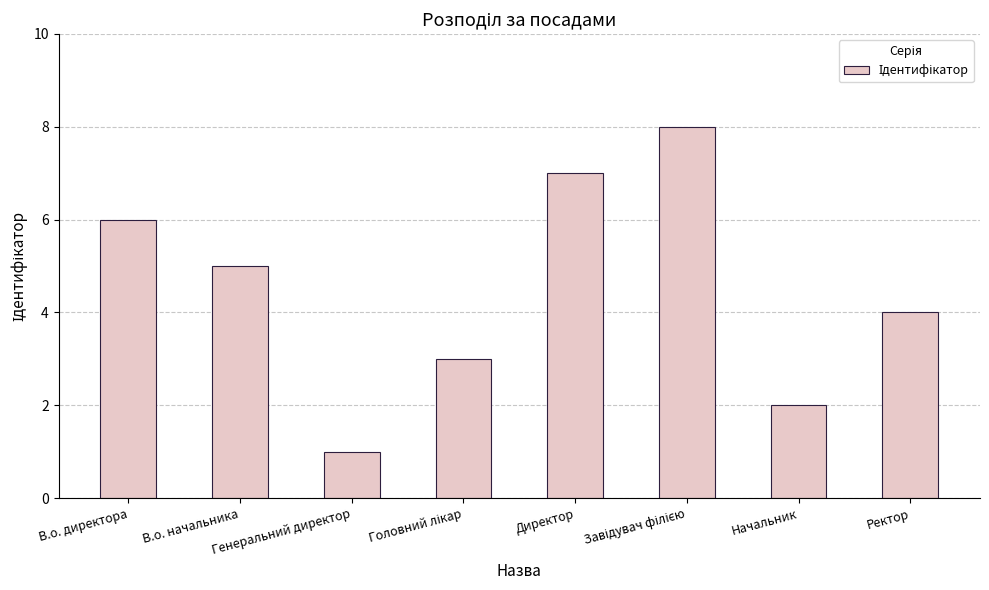

What is the sum of all values?

36